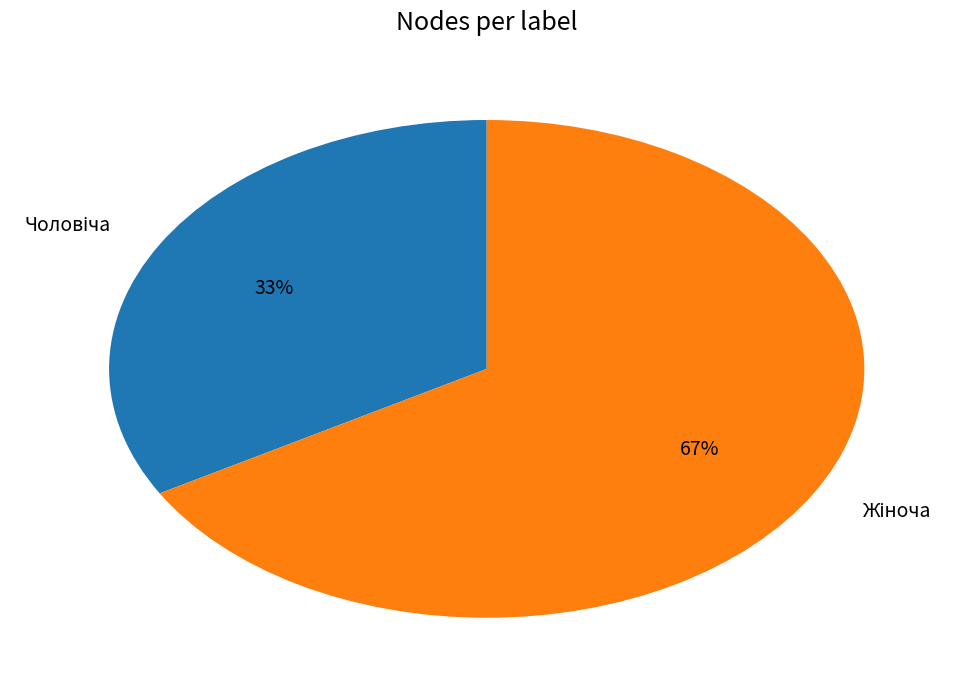

Is there a majority slice in this chart?

Yes